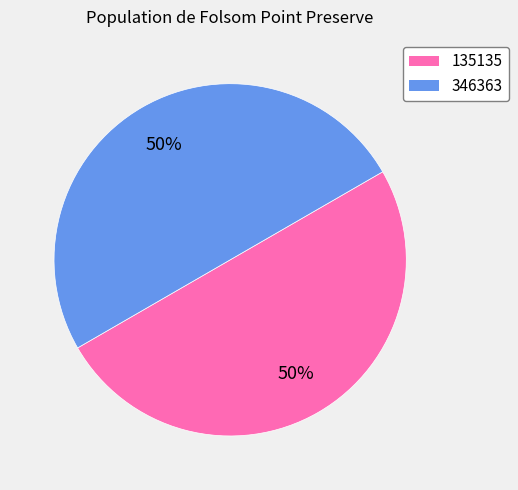

To the nearest percent, what is the combined percentage of 346363 and 135135?

100%